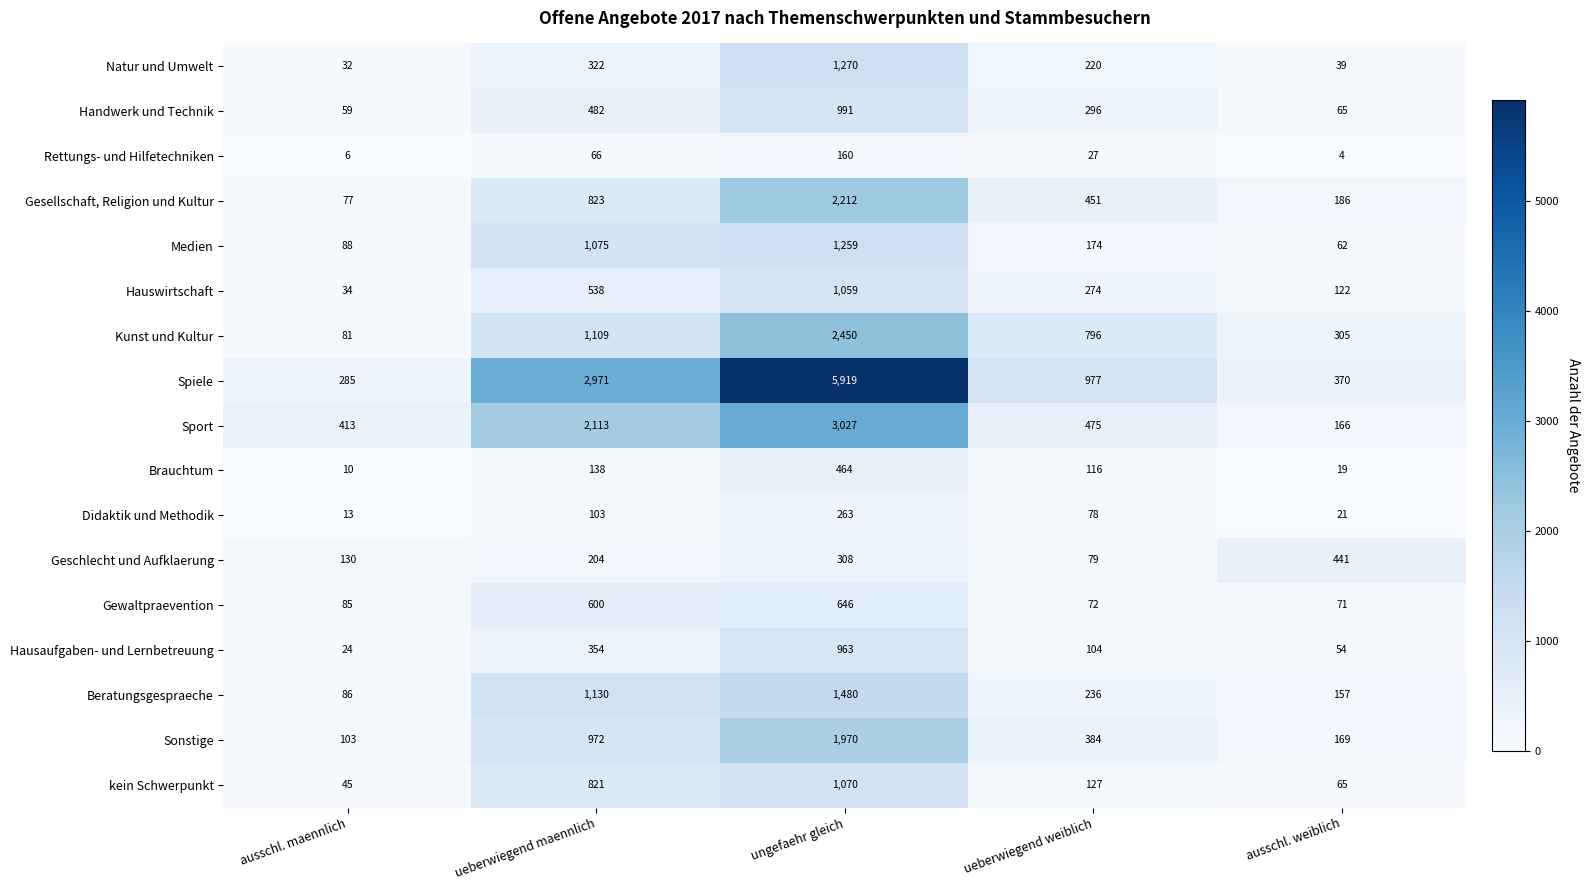

Which series has the largest total across all categories?

Spiele